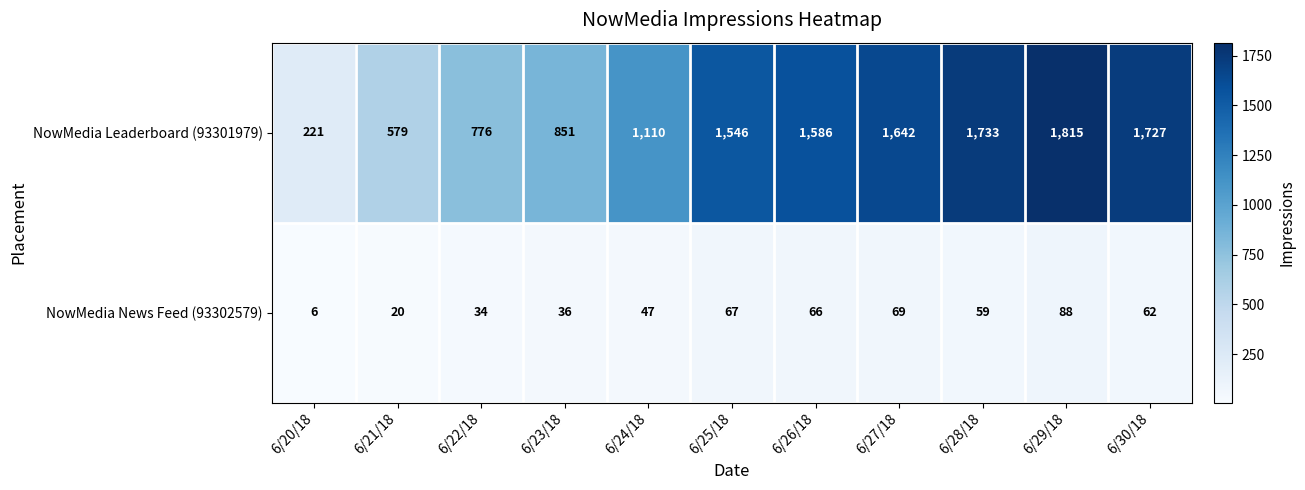

Where does the NowMedia News Feed (93302579) series first go above 59?

6/25/18